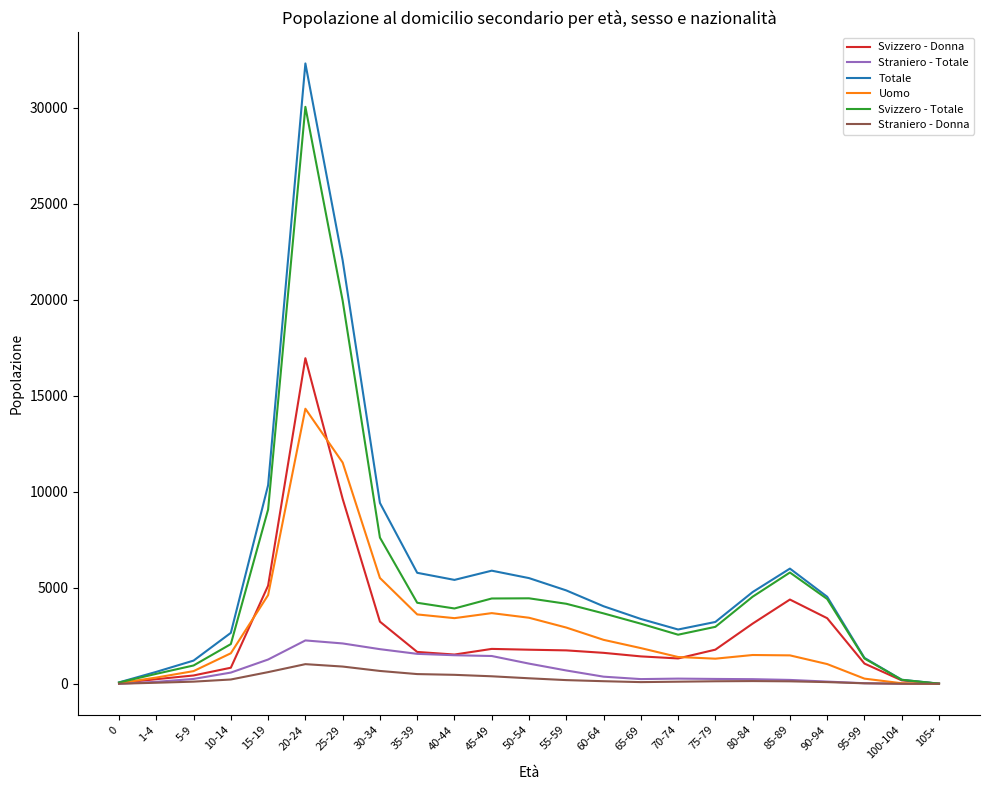

The Uomo series shows 35 at 0. True or false?

True